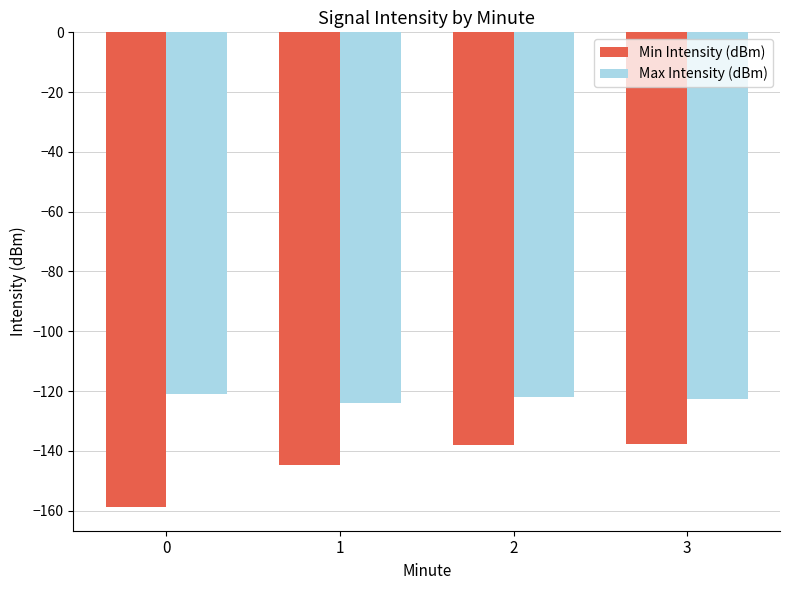

True or false: Min Intensity (dBm) has a value of -225.1 at 1.

False